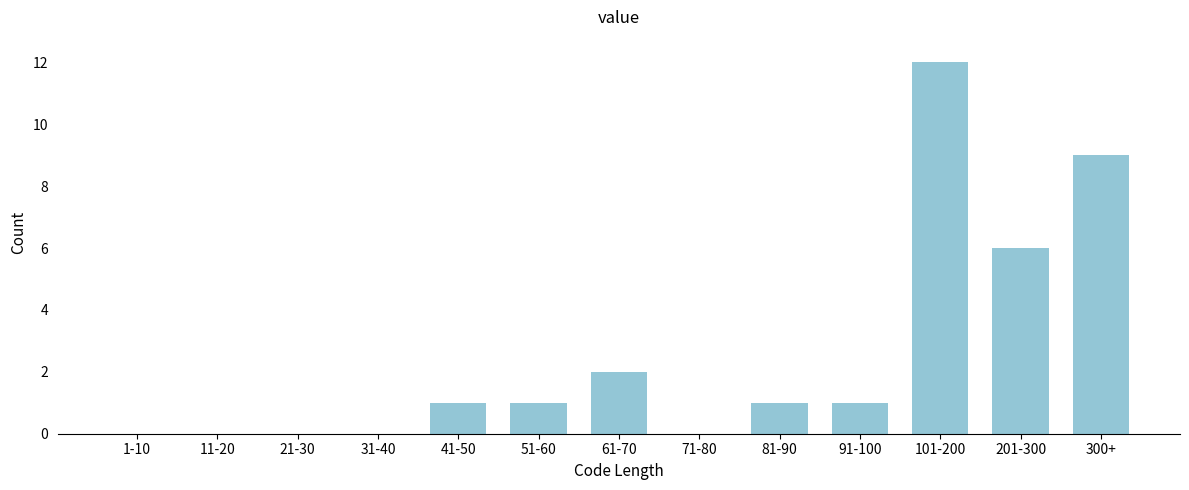

Reading left to right, extract all data points from this chart.

1-10=0	11-20=0	21-30=0	31-40=0	41-50=1	51-60=1	61-70=2	71-80=0	81-90=1	91-100=1	101-200=12	201-300=6	300+=9